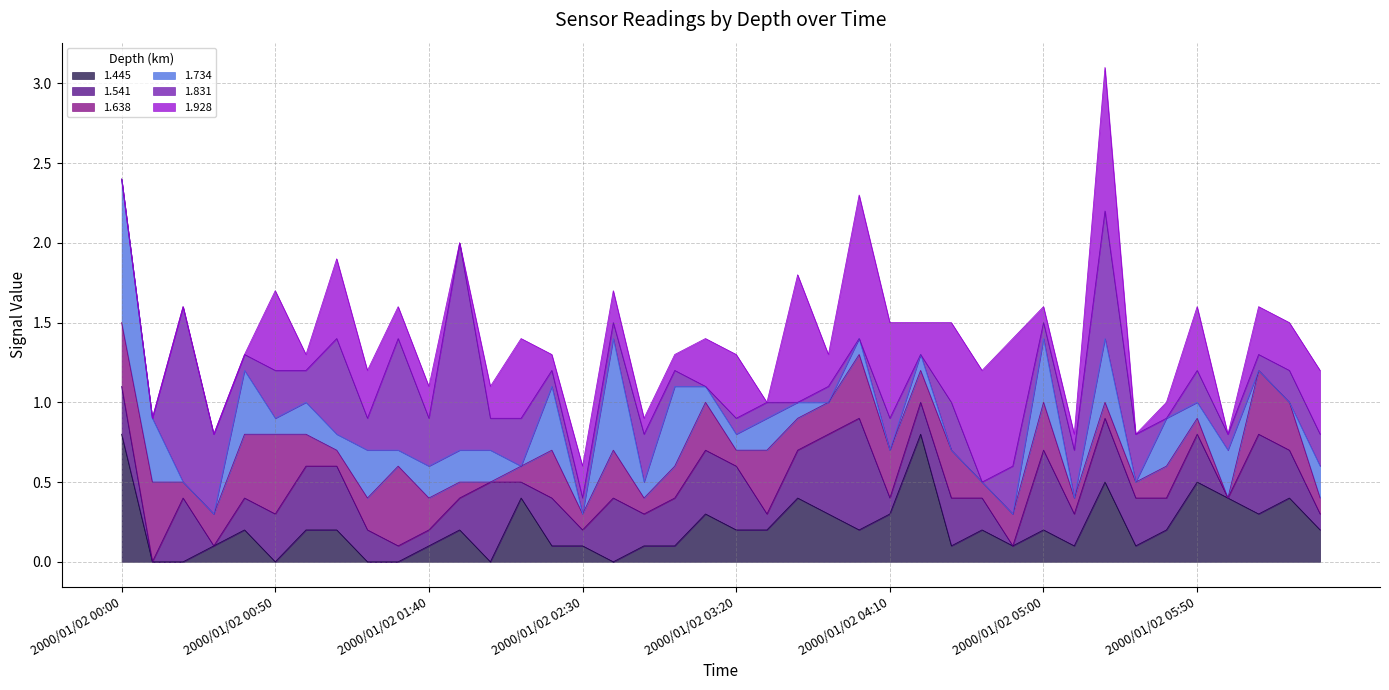

Which series has the largest range (max minus min)?

1.831